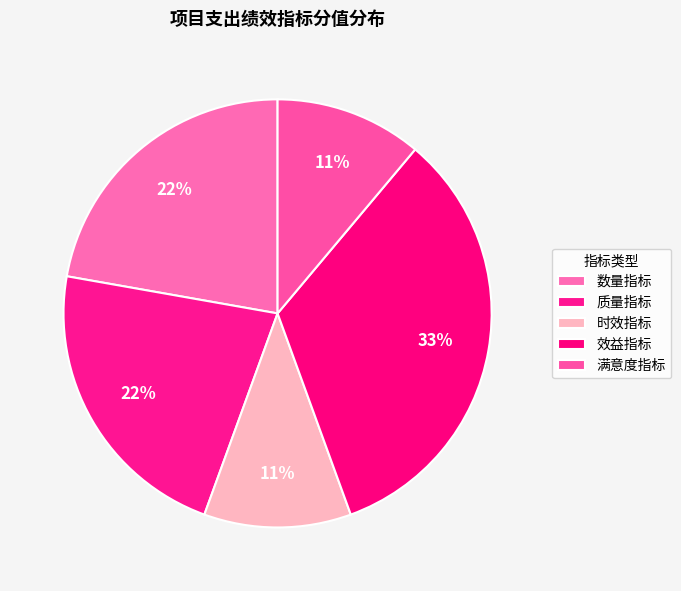

Which category has the biggest portion of the pie?

效益指标